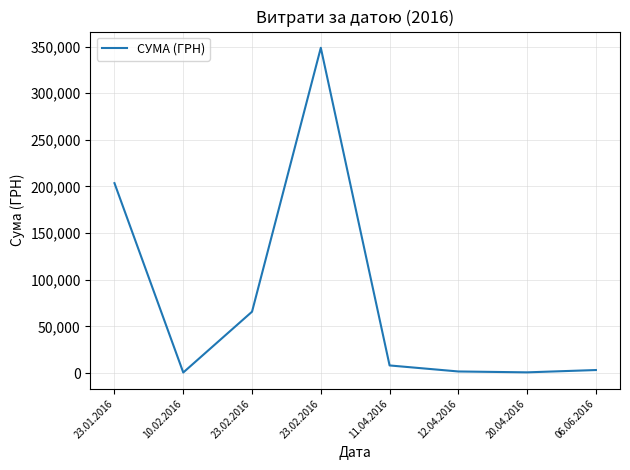

What is the sum of all values?

632258.2